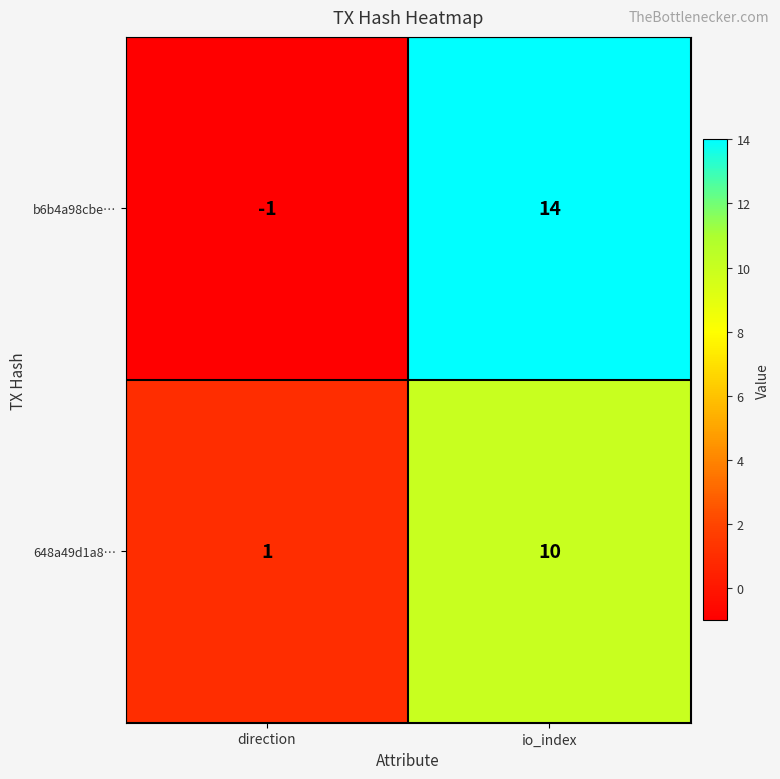

The 648a49d1a8… series shows 10 at io_index. True or false?

True